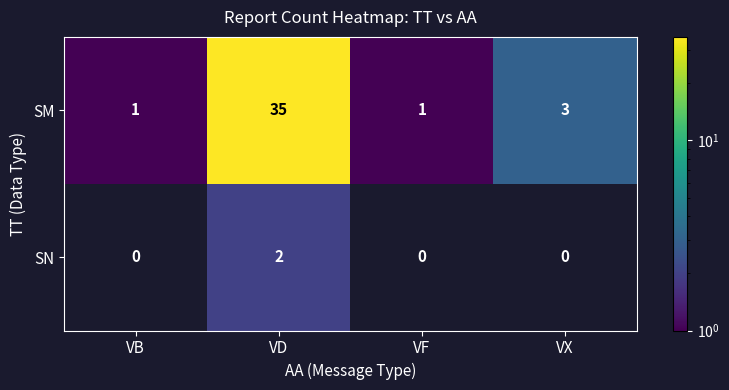

What is the sum of the SM values at VD and VB?

36